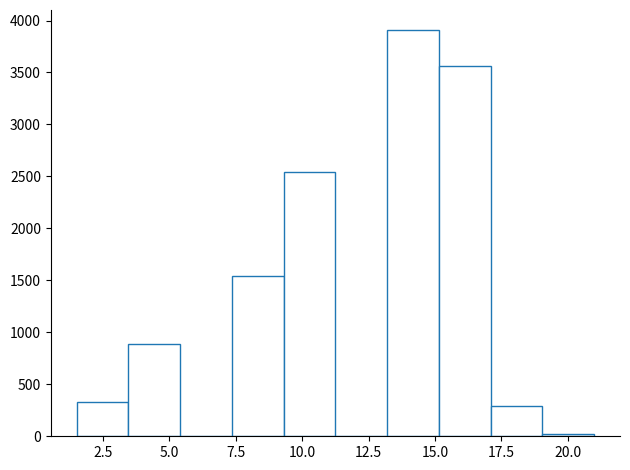

Read against the x-axis, roughly where is the centre of the tallest bar?

14.0